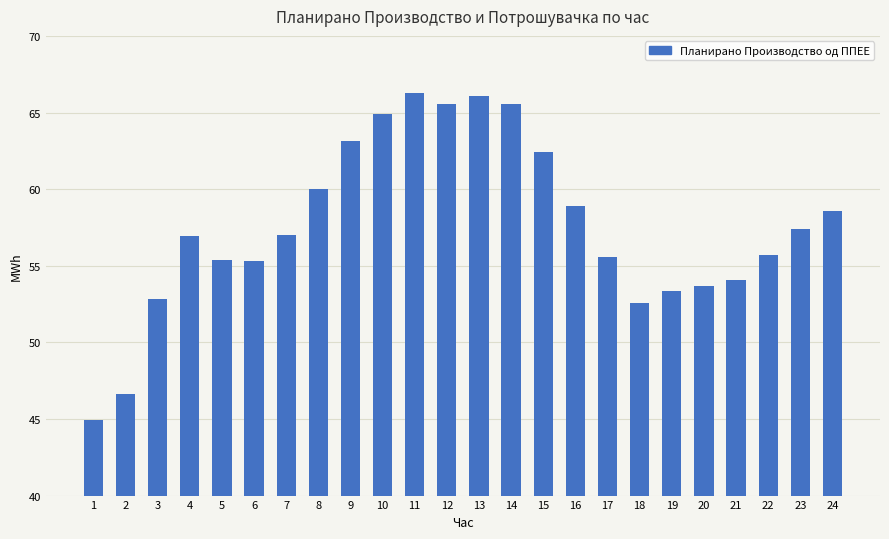

Count the number of categories in the chart.

24